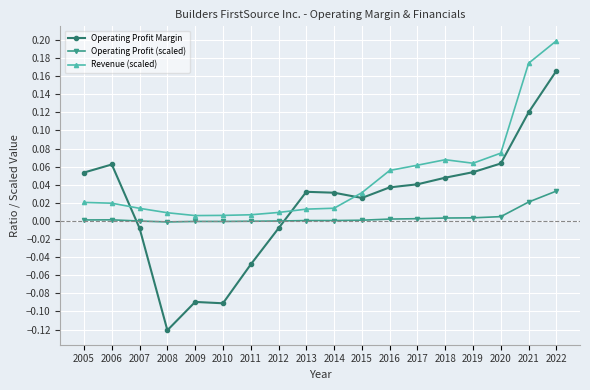

Where is the first local maximum for Operating Profit Margin?

2006